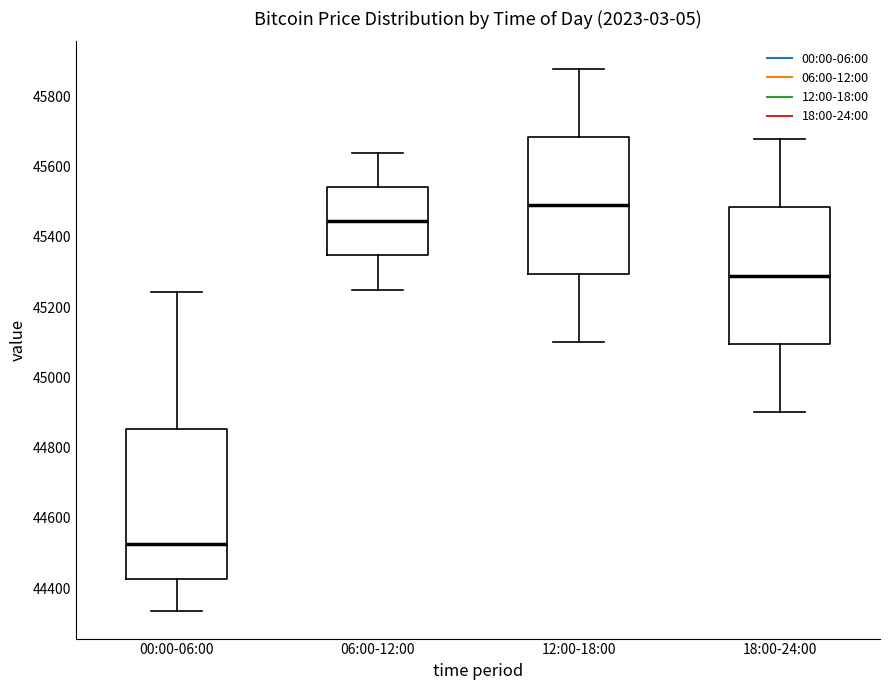

Which box has the highest median line?

12:00-18:00